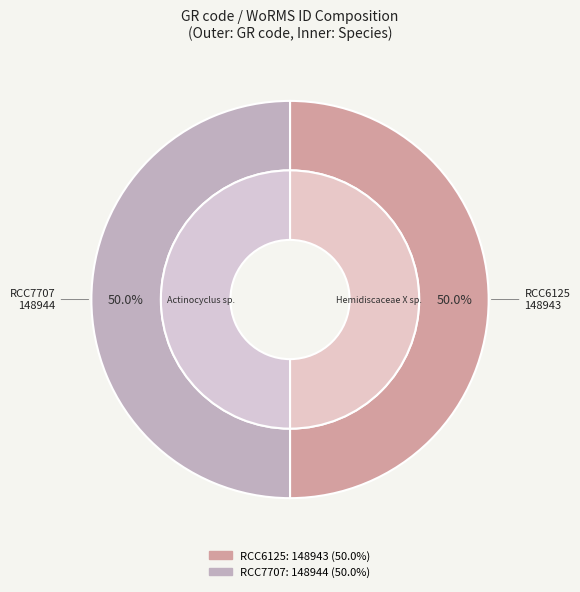

What percentage is the RCC6125 slice, to the nearest percent?

50%